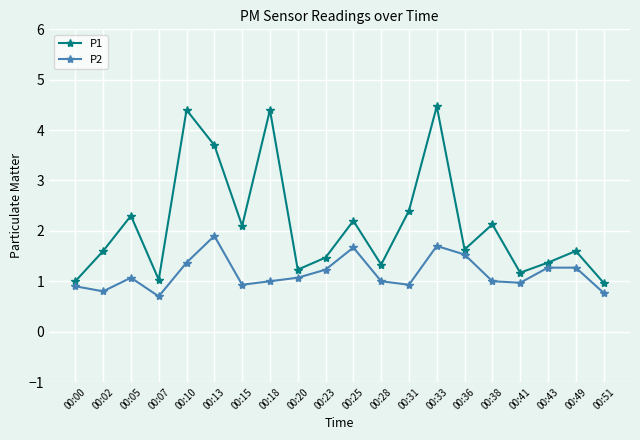

Where is the first local maximum for P2?

00:05